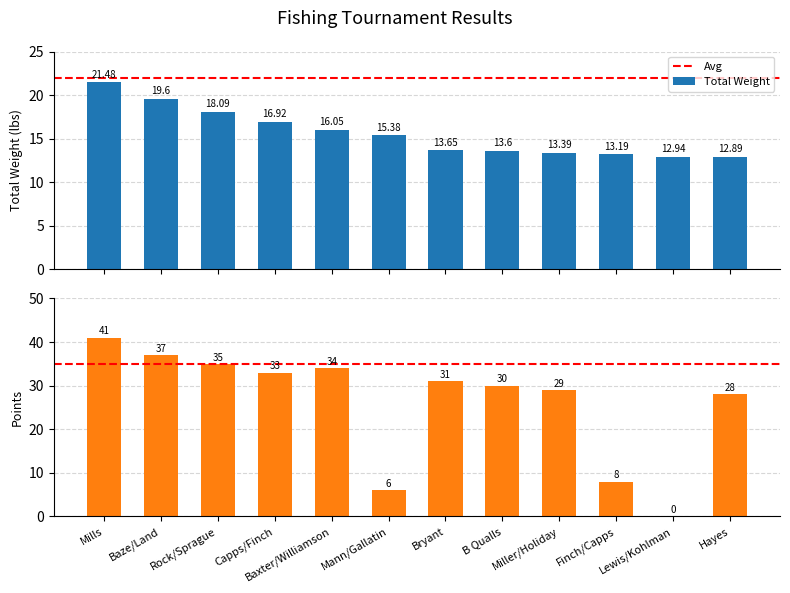

Reading right to left, extract all data points from this chart.

Total Weight: Hayes=12.9	Lewis/Kohlman=12.9	Finch/Capps=13.2	Miller/Holiday=13.4	B Qualls=13.6	Bryant=13.7	Mann/Gallatin=15.4	Baxter/Williamson=16.1	Capps/Finch=16.9	Rock/Sprague=18.1	Baze/Land=19.6	Mills=21.5
Points: Hayes=28.0	Lewis/Kohlman=0.0	Finch/Capps=8.0	Miller/Holiday=29.0	B Qualls=30.0	Bryant=31.0	Mann/Gallatin=6.0	Baxter/Williamson=34.0	Capps/Finch=33.0	Rock/Sprague=35.0	Baze/Land=37.0	Mills=41.0